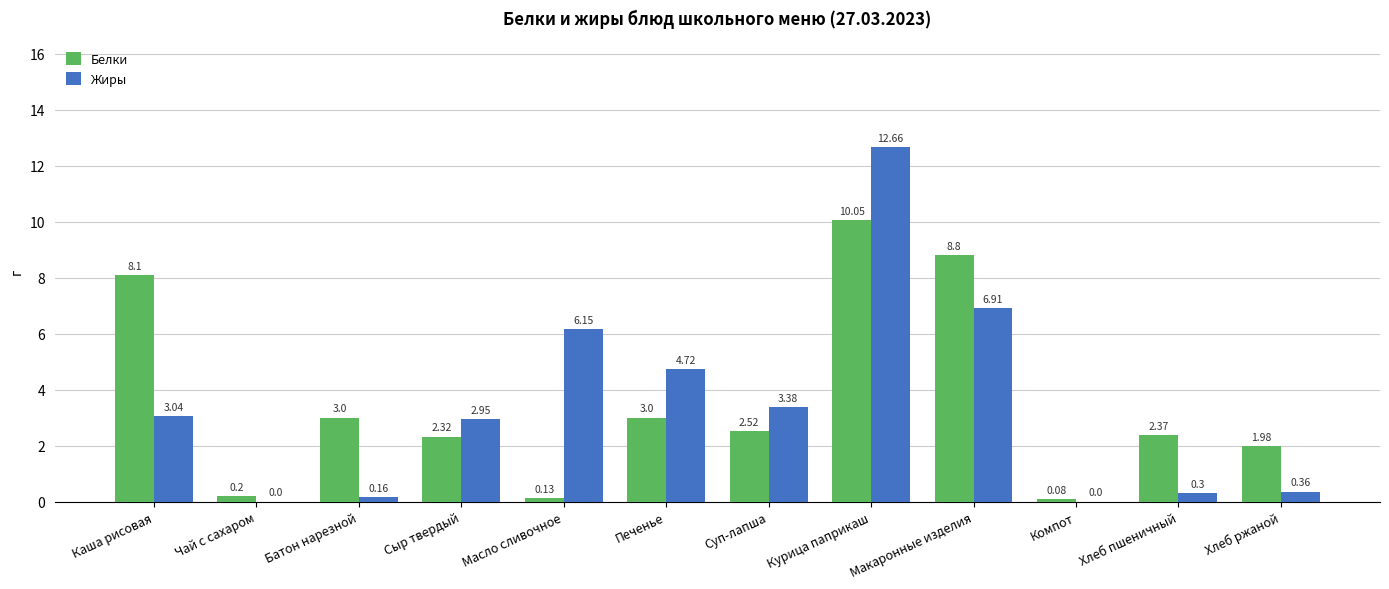

Which series has the largest range (max minus min)?

Жиры